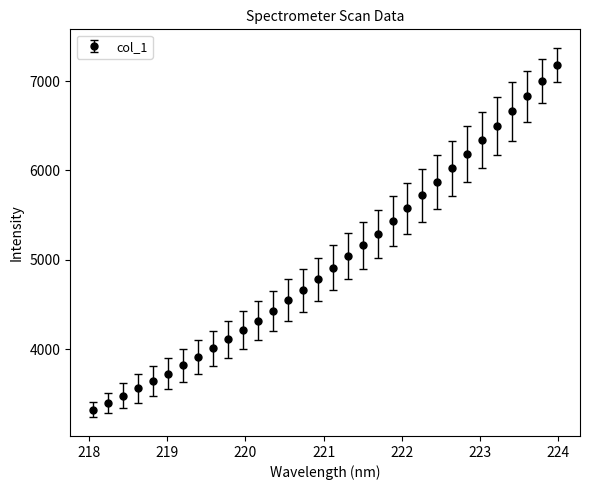

What is the sum of all values?

159626.1